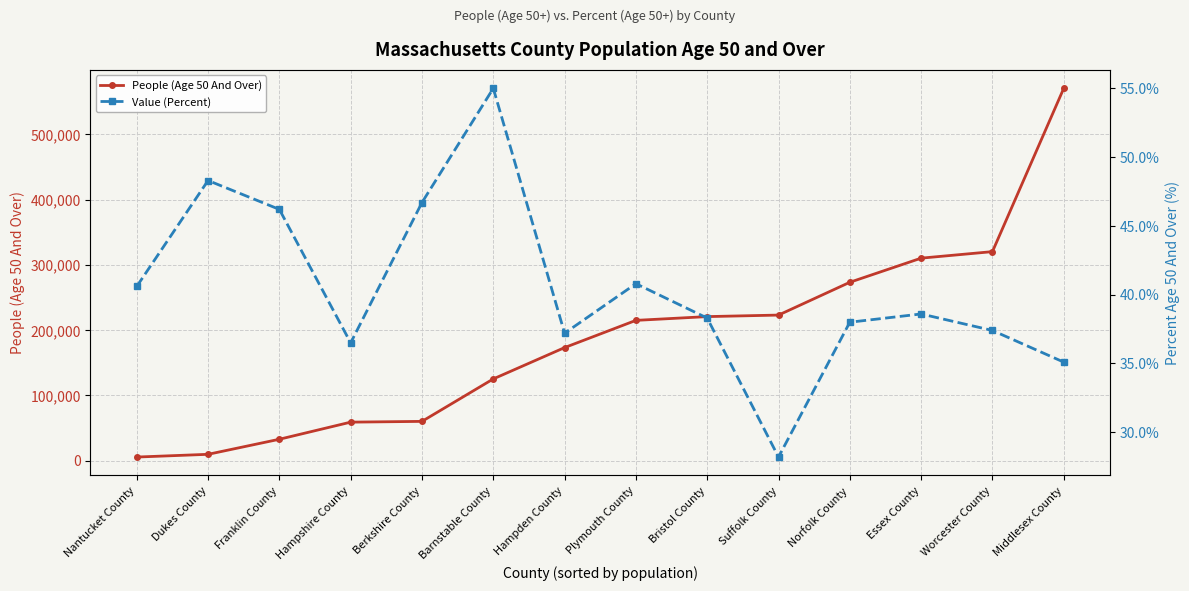

What is the sum of the People (Age 50 And Over) values at Worcester County and Berkshire County?

380623